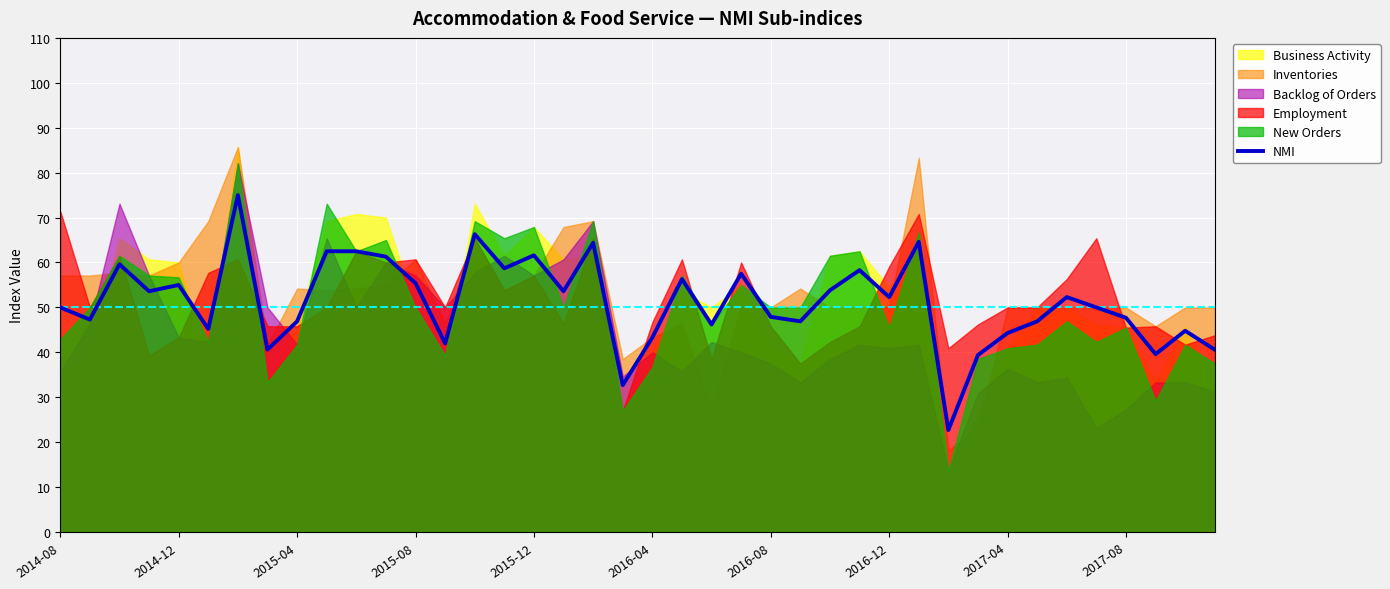

What is the maximum value for NMI?

75.0